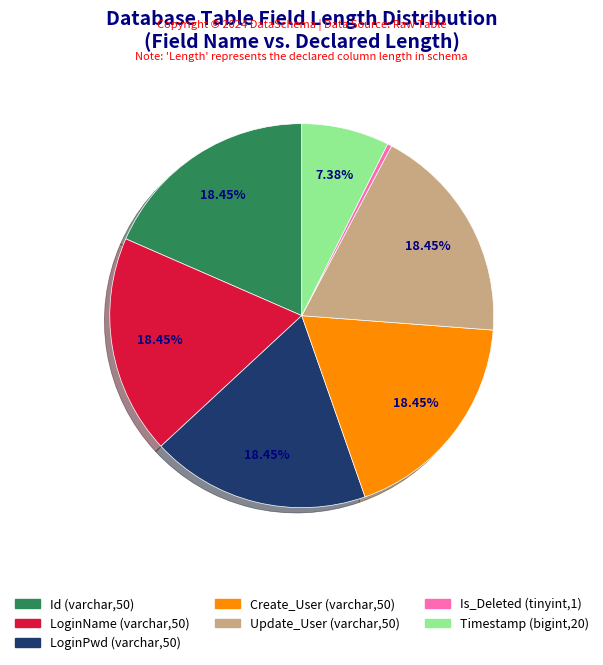

Is there any slice that represents more than half of the pie?

No